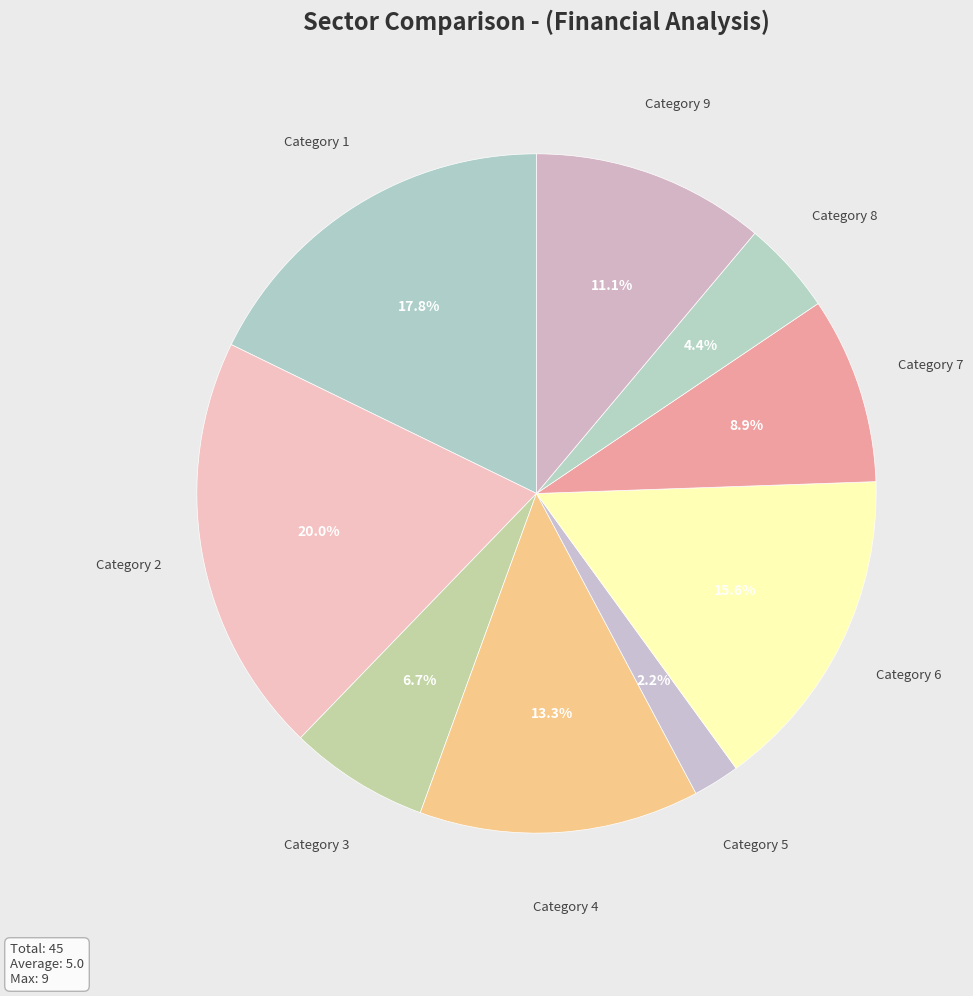

How many slices are in this pie chart?

9